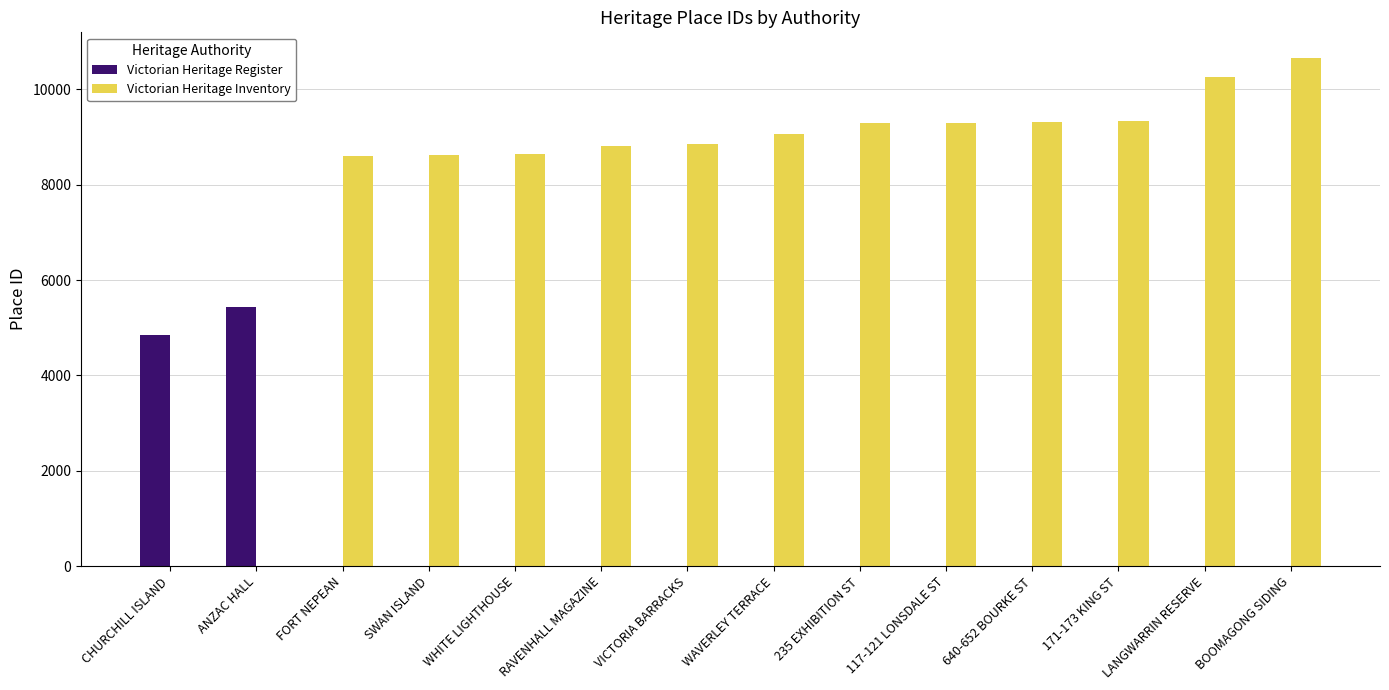

The Victorian Heritage Inventory series shows 0 at CHURCHILL ISLAND. True or false?

True